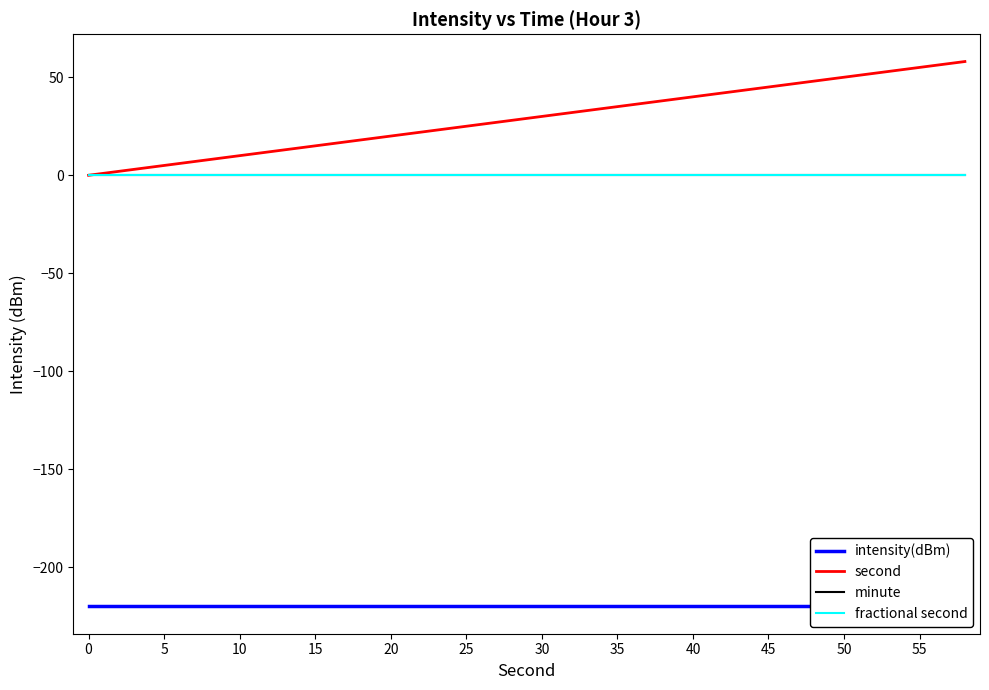

Reading left to right, list all the values displayed in this chart.

intensity(dBm): -219.9	-219.9	-219.9	-219.9	-219.9	-219.9	-219.9	-219.9	-219.9	-219.9	-219.9	-219.9	-219.9	-219.9	-219.9	-219.9	-219.9	-219.9	-219.9	-219.9	-219.9	-219.9	-219.9	-219.9	-219.9	-219.9	-219.9	-219.9	-219.9	-219.9
second: 0.0	2.0	4.0	6.0	8.0	10.0	12.0	14.0	16.0	18.0	20.0	22.0	24.0	26.0	28.0	30.0	32.0	34.0	36.0	38.0	40.0	42.0	44.0	46.0	48.0	50.0	52.0	54.0	56.0	58.0
minute: 0.0	0.0	0.0	0.0	0.0	0.0	0.0	0.0	0.0	0.0	0.0	0.0	0.0	0.0	0.0	0.0	0.0	0.0	0.0	0.0	0.0	0.0	0.0	0.0	0.0	0.0	0.0	0.0	0.0	0.0
fractional second: 0.0	0.0	0.0	0.0	0.0	0.0	0.0	0.0	0.0	0.0	0.0	0.0	0.0	0.0	0.0	0.0	0.0	0.0	0.0	0.0	0.0	0.0	0.0	0.0	0.0	0.0	0.0	0.0	0.0	0.0